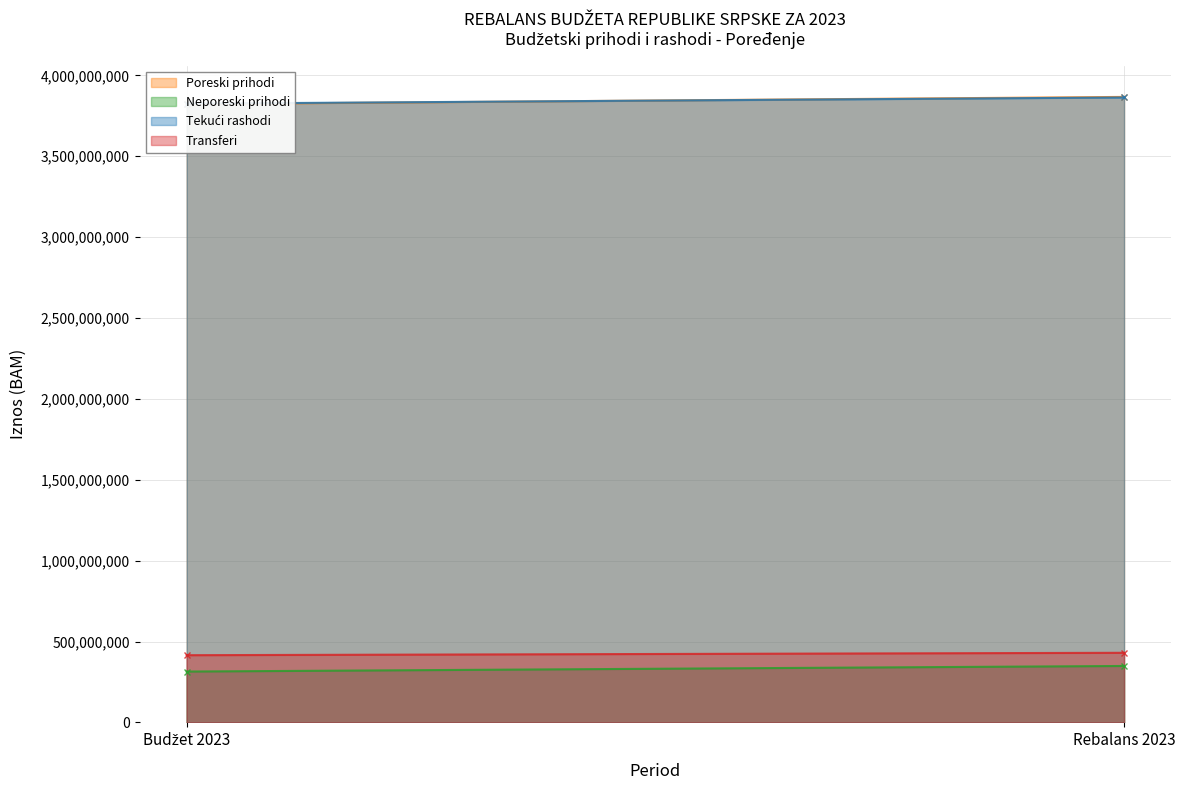

True or false: Transferi has a value of 724625643 at Budžet 2023.

False